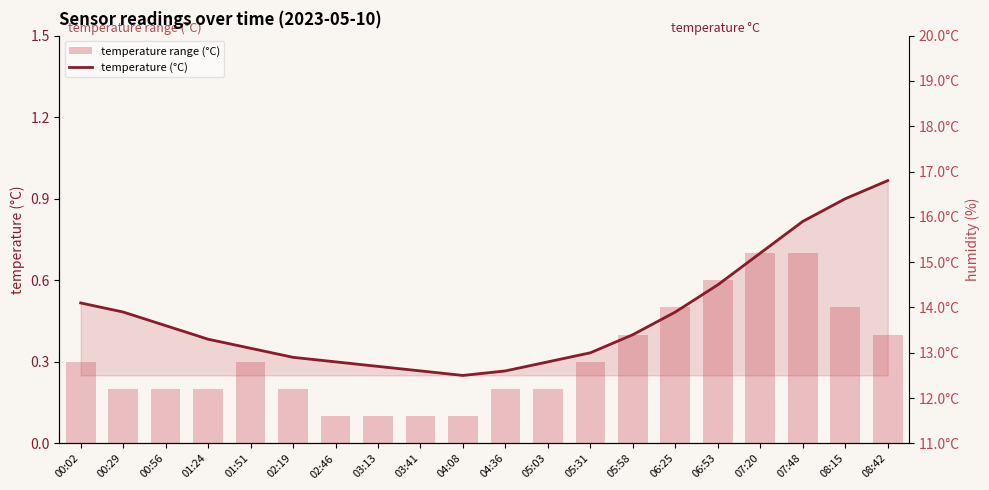

What are all the series names shown in the legend?

temperature range (°C), temperature (°C)